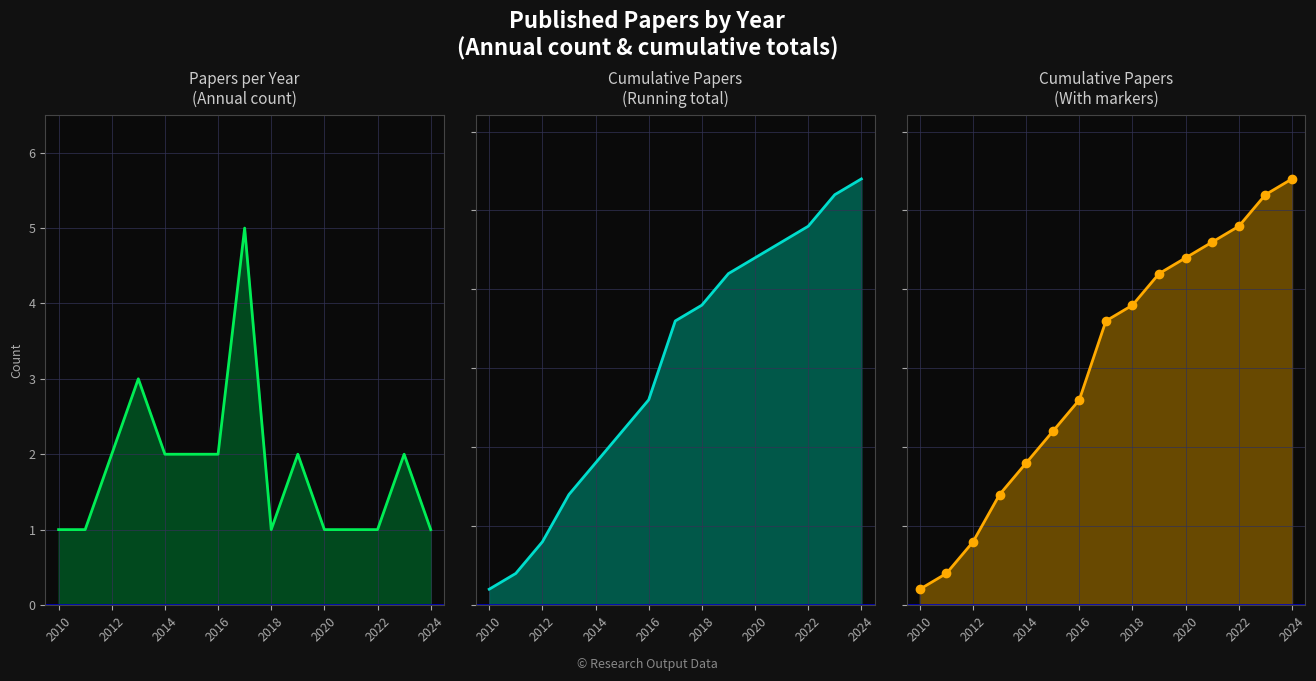

What is the sum of all Papers per year values?

27